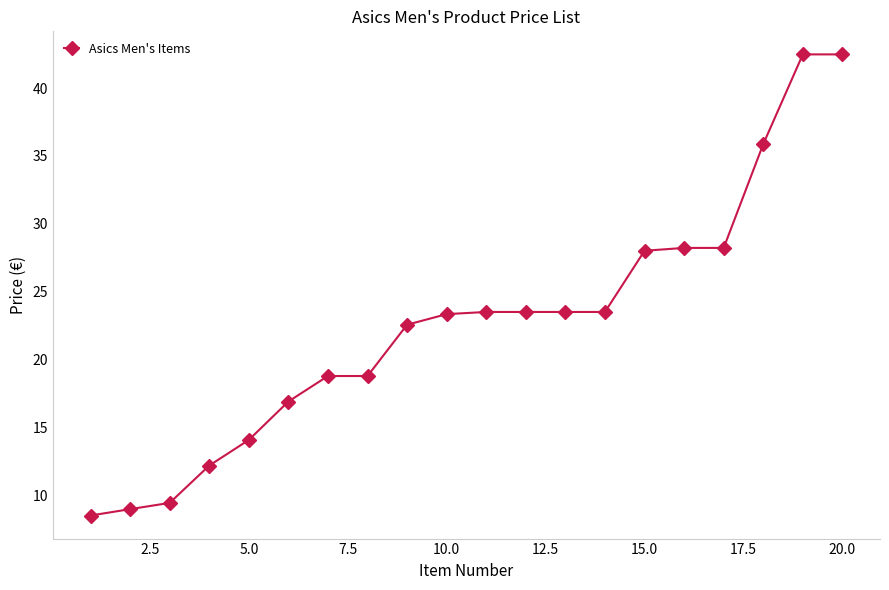

What is the smallest value displayed?

8.5